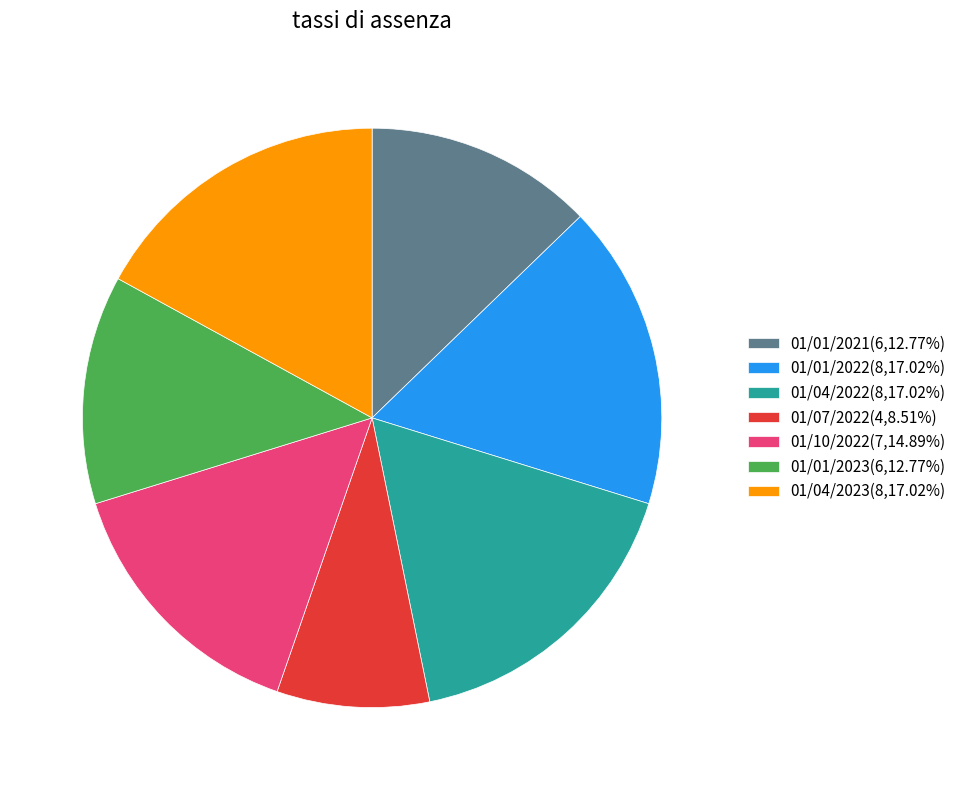

True or false: 01/07/2022 accounts for 9% of the total.

True